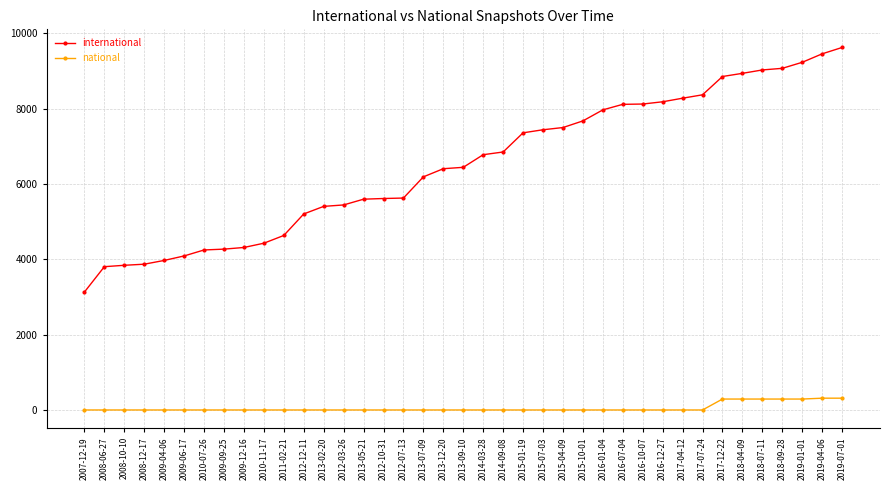

What is the maximum value shown in the chart?

9624